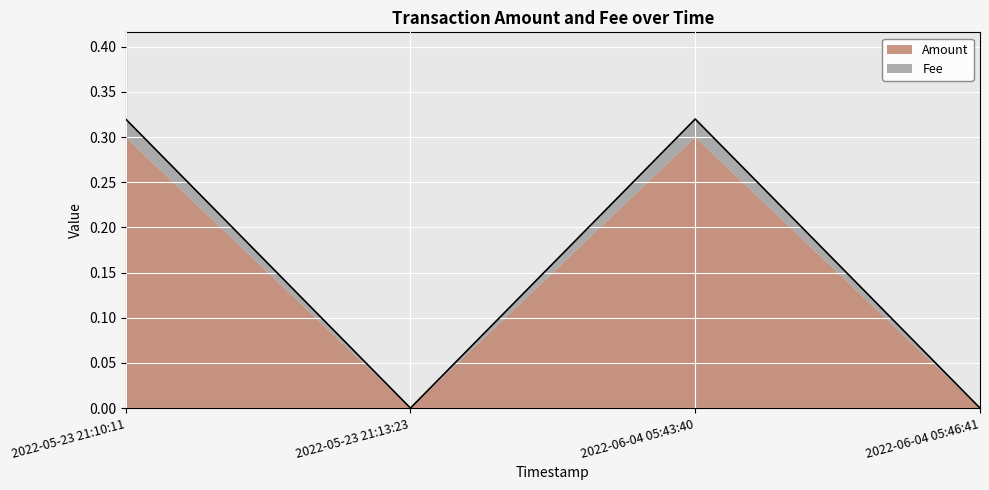

Reading left to right, what are all the values shown in this chart?

2022-05-23 21:10:11=0.3	2022-05-23 21:13:23=0.0	2022-06-04 05:43:40=0.3	2022-06-04 05:46:41=0.0